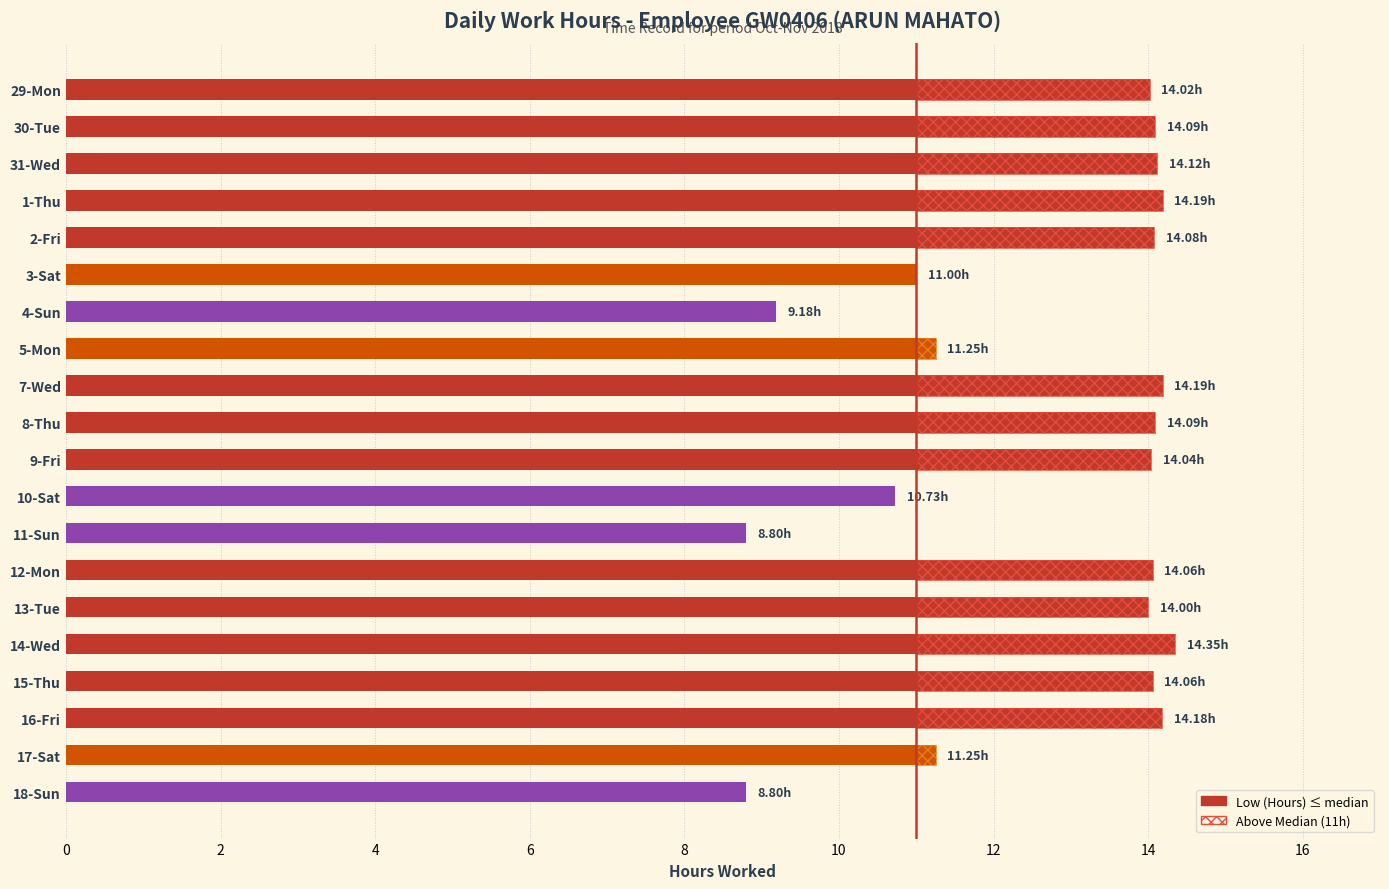

What is the difference between the maximum and minimum values in the Low (Hours) series?

5.5